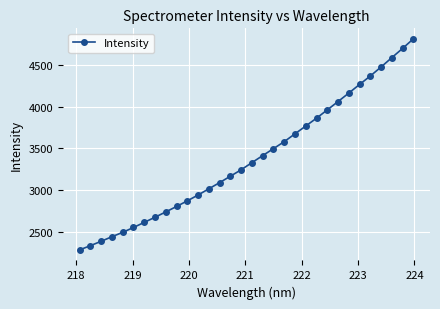

What is the greatest value displayed?

4807.4